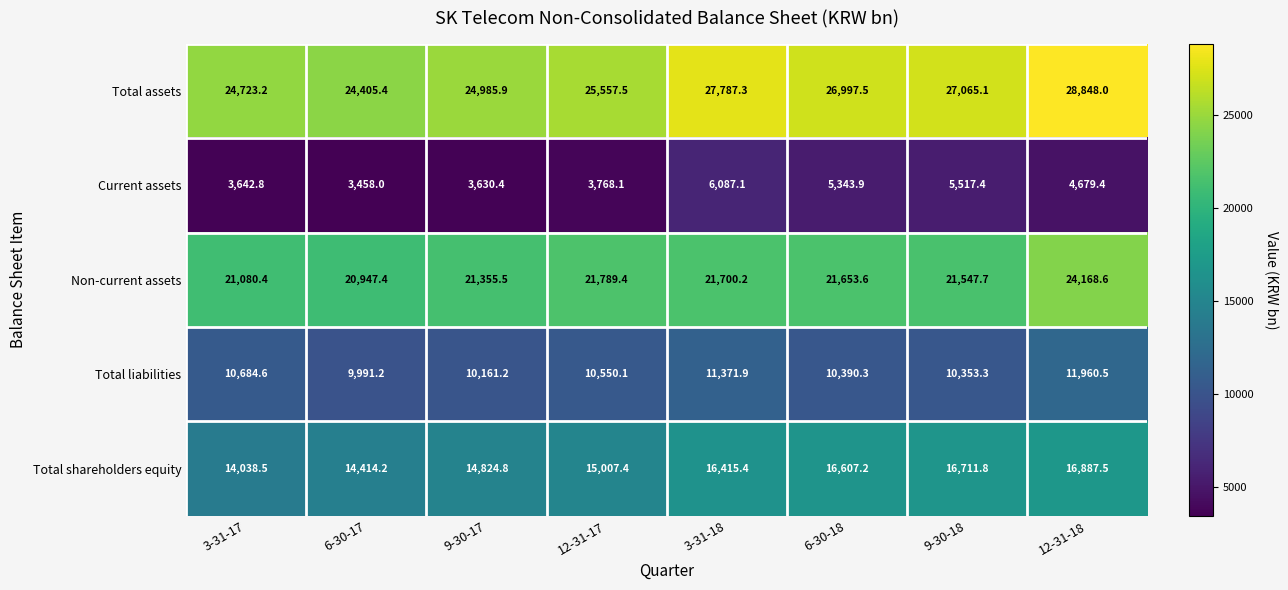

What is the total value across all series at 3-31-17?

74169.5